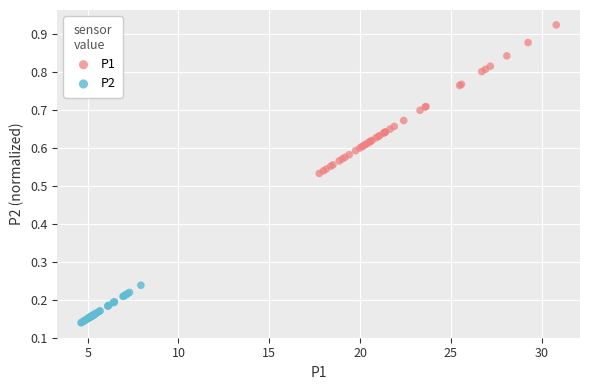

Which series contains the lowest Y value?

P2